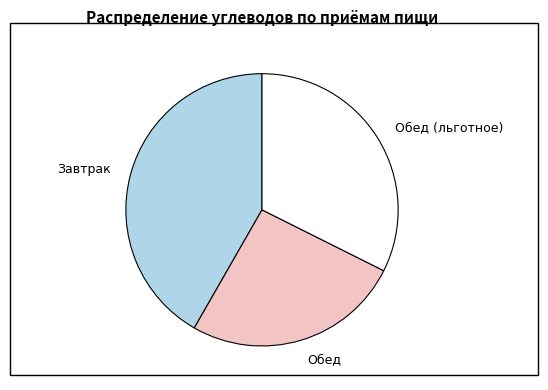

Rank the categories by value from lowest to highest.

Обед, Обед (льготное), Завтрак